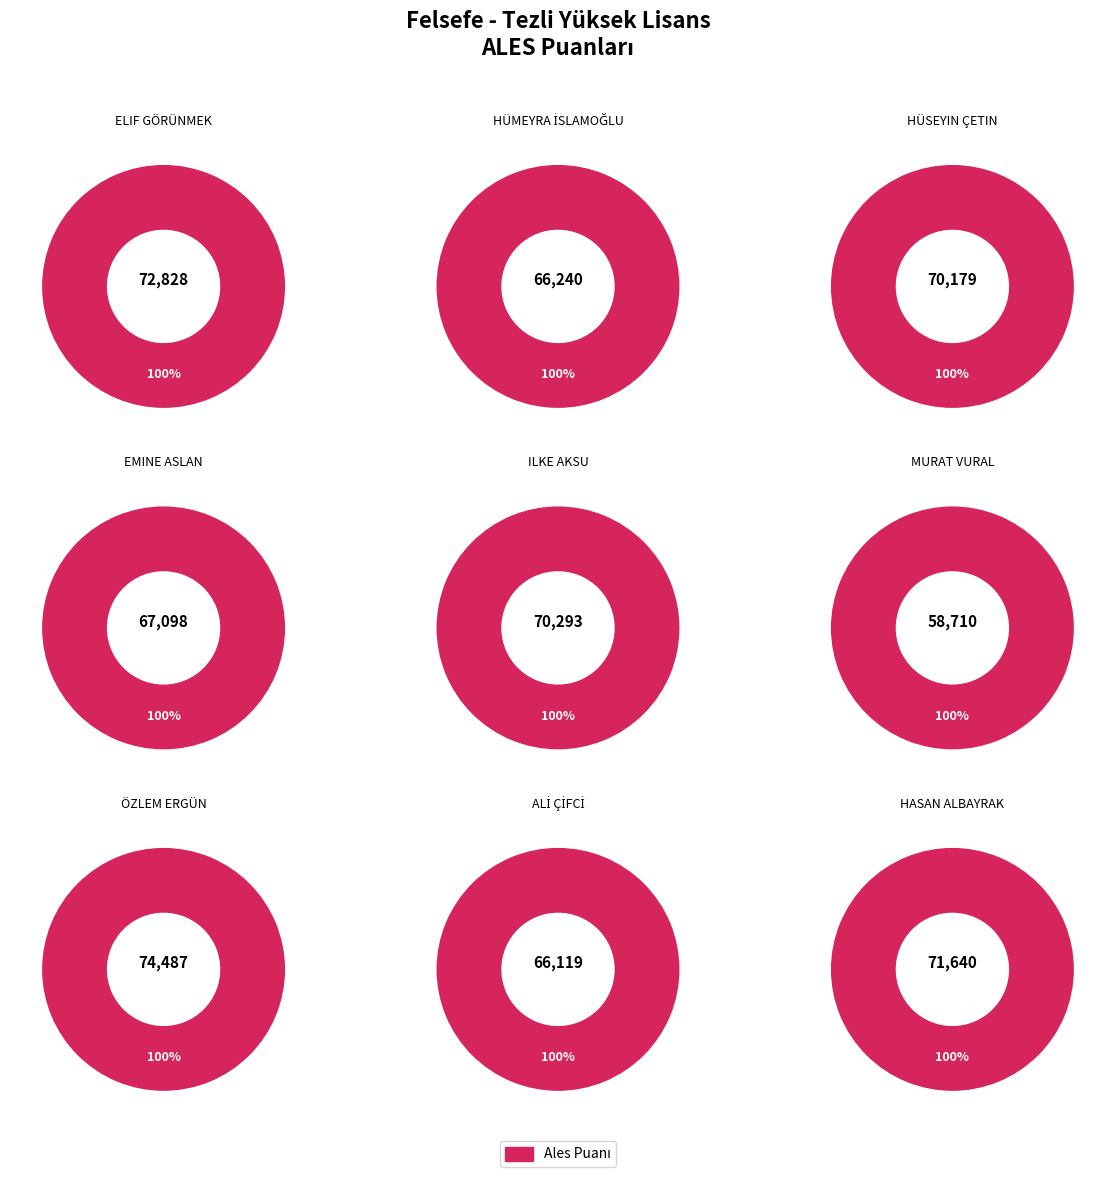

Does HÜMEYRA İSLAMOĞLU represent more than half of the total?

No